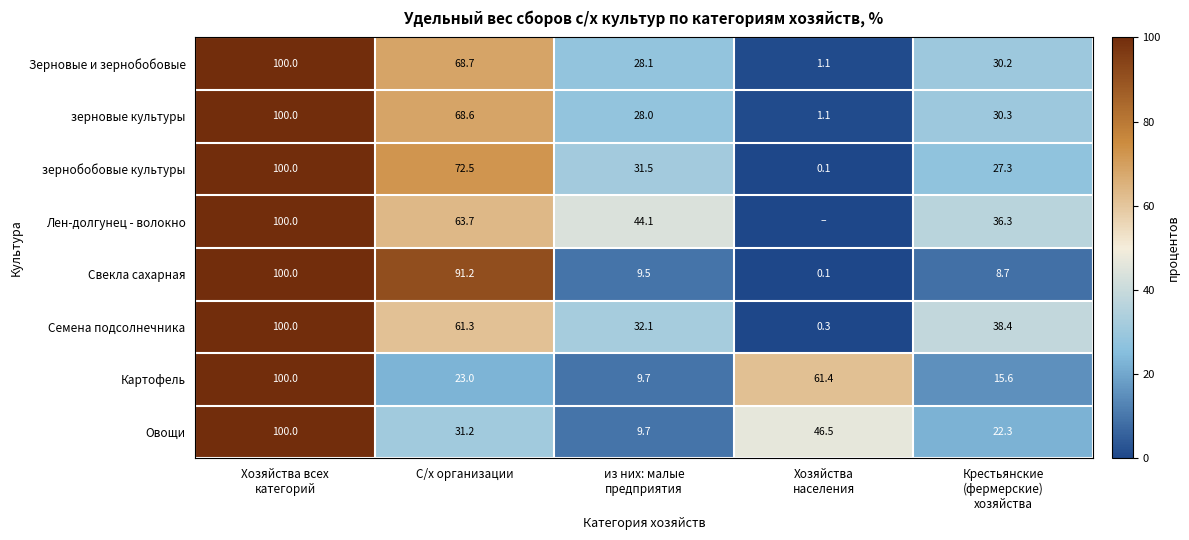

At which category does the chart reach its minimum across all series?

Хозяйства
населения